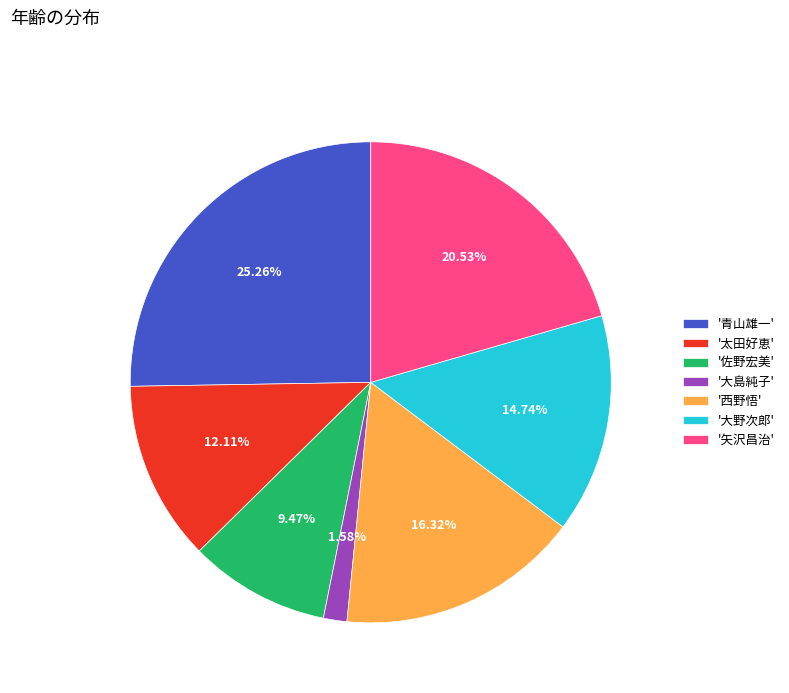

To the nearest percent, what is the average slice percentage?

14%